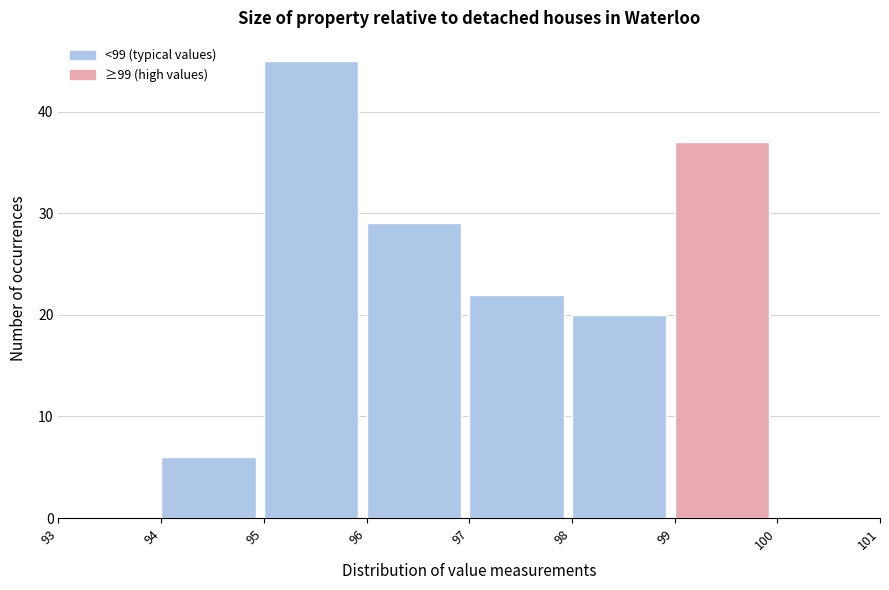

Over which range of the x-axis is the bar tallest?

95 to 96